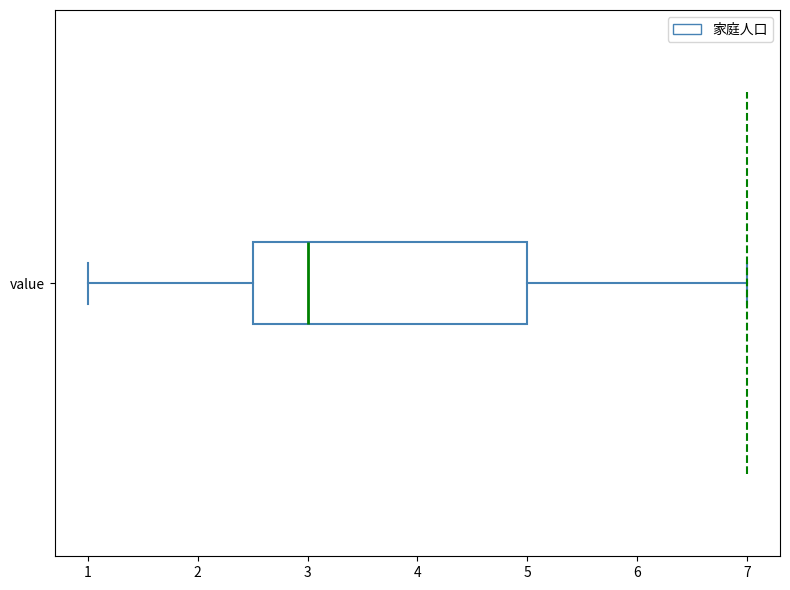

Where does the left whisker of the box for value end on the x-axis? The values are not printed on the chart, so give them approximately, as read against the axis.

1.0